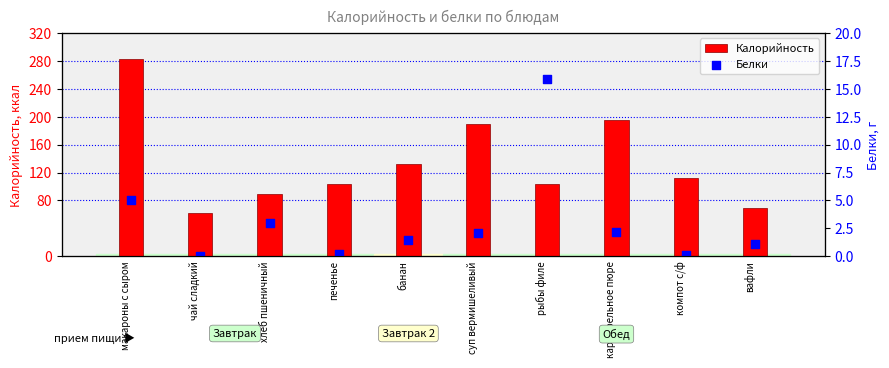

At how many categories does at least one series exceed 117?

4